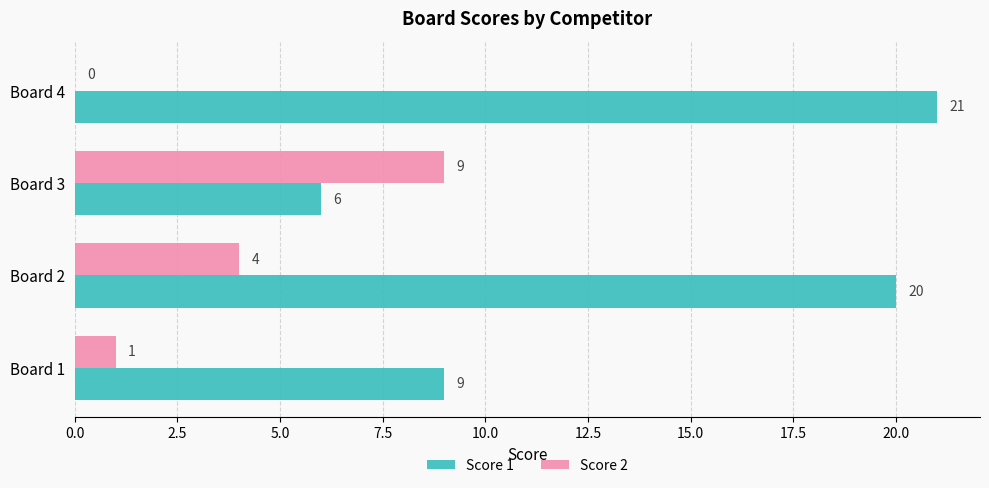

At which category is the sum across all series the highest?

Board 2